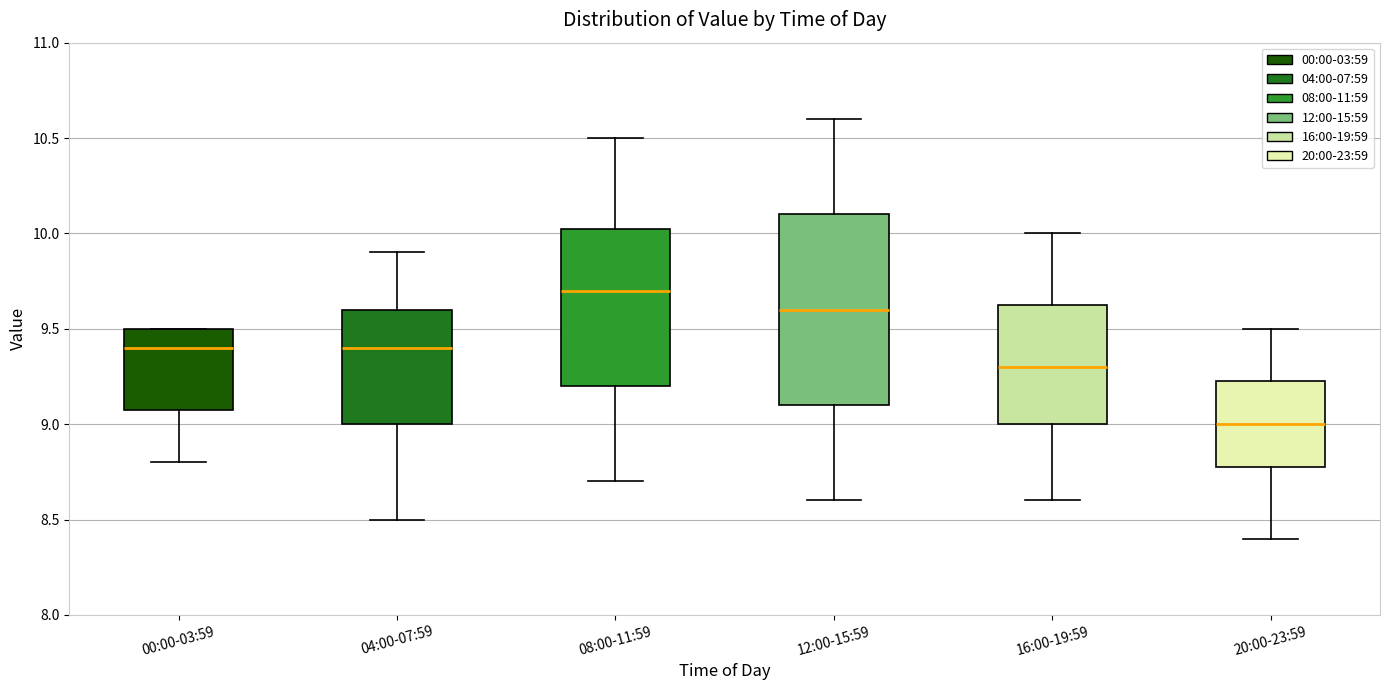

Which box has the highest median line?

08:00-11:59